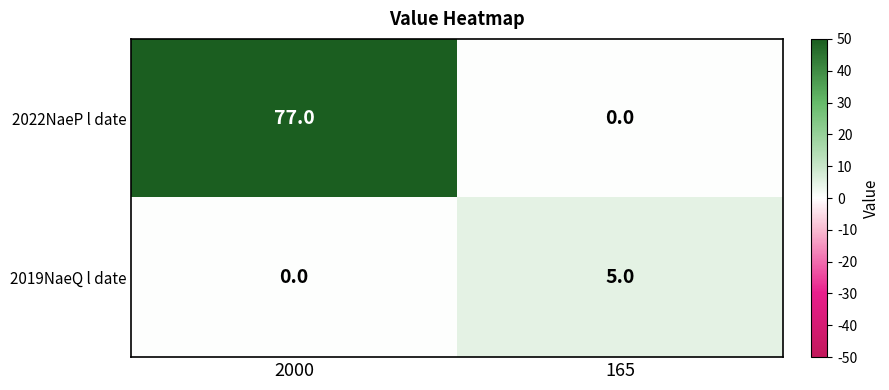

At which category is the sum across all series the highest?

2000